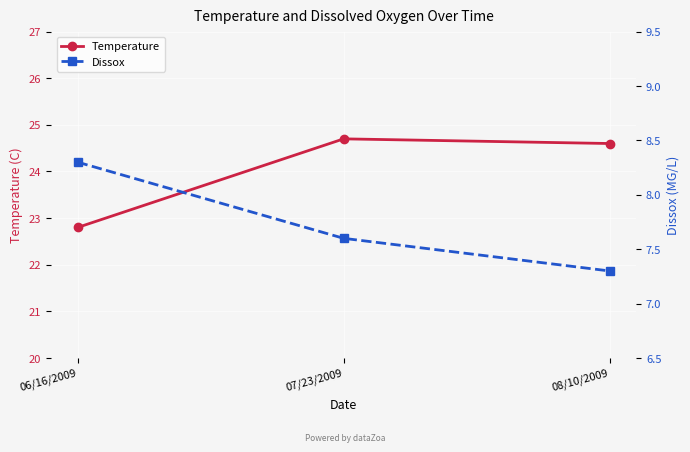

How many distinct data groups are displayed?

2